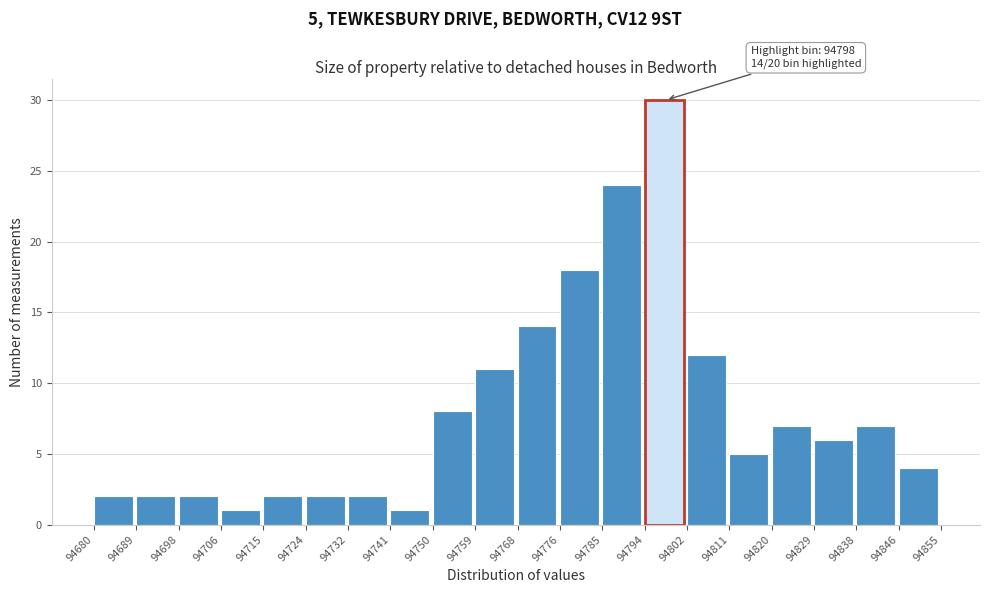

Which range on the x-axis has the tallest bar?

94794 to 94802